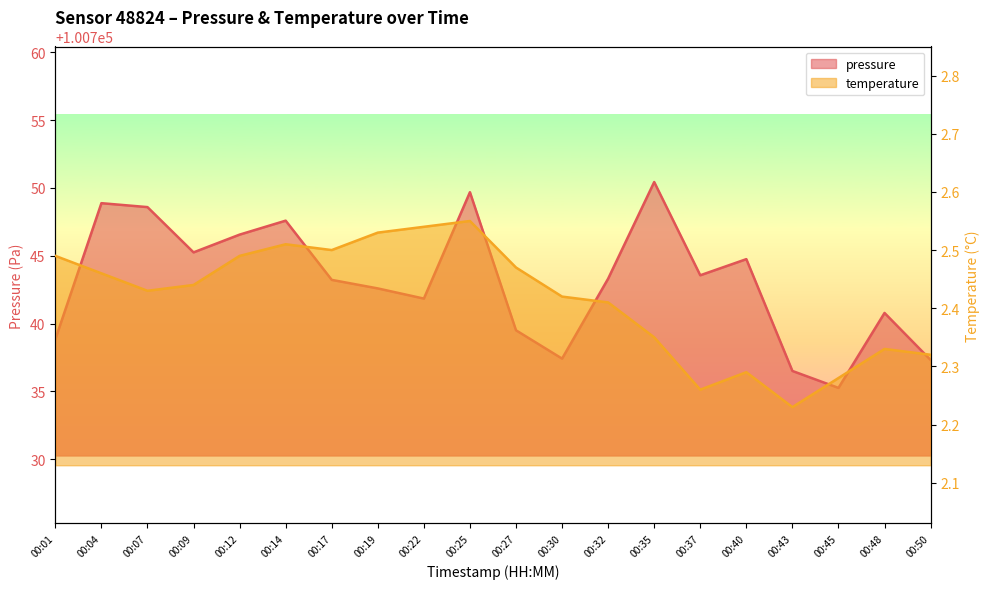

Reading right to left, transcribe all the data shown in this chart.

pressure: 100737.3	100740.8	100735.2	100736.5	100744.8	100743.6	100750.4	100743.3	100737.4	100739.5	100749.7	100741.8	100742.6	100743.2	100747.6	100746.6	100745.2	100748.6	100748.9	100738.8
temperature: 2.3	2.3	2.3	2.2	2.3	2.3	2.4	2.4	2.4	2.5	2.5	2.5	2.5	2.5	2.5	2.5	2.4	2.4	2.5	2.5